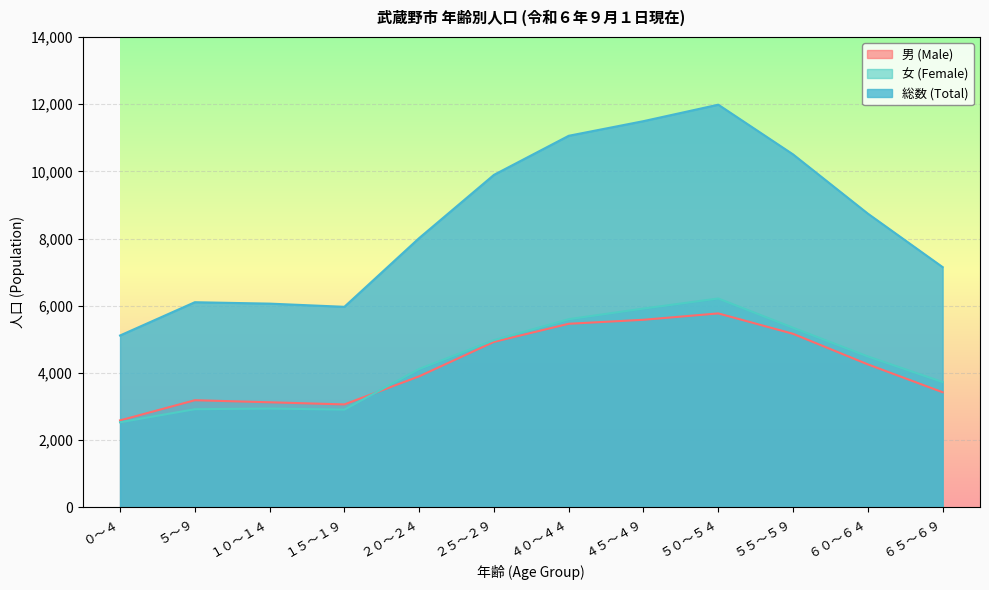

True or false: 男 (Male) and 女 (Female) intersect in this chart.

True